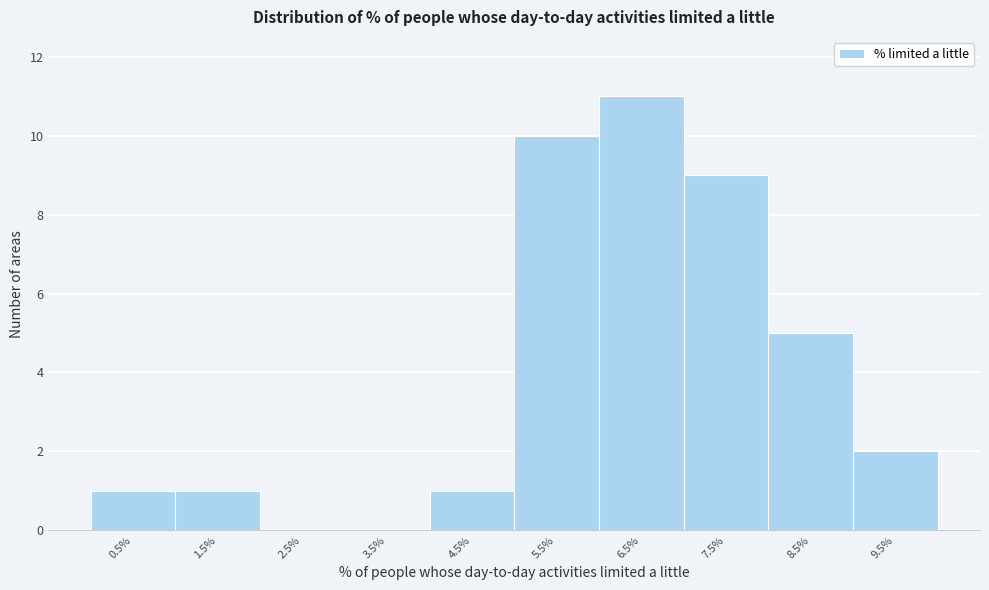

Reading left to right, list every bar in this chart as the range it spans on the x-axis followed by its height. The values are not printed on the chart, so give them approximately, as read against the axis.

0 to 1: 1
1 to 2: 1
2 to 3: 0
3 to 4: 0
4 to 5: 1
5 to 6: 10
6 to 7: 11
7 to 8: 9
8 to 9: 5
9 to 10: 2